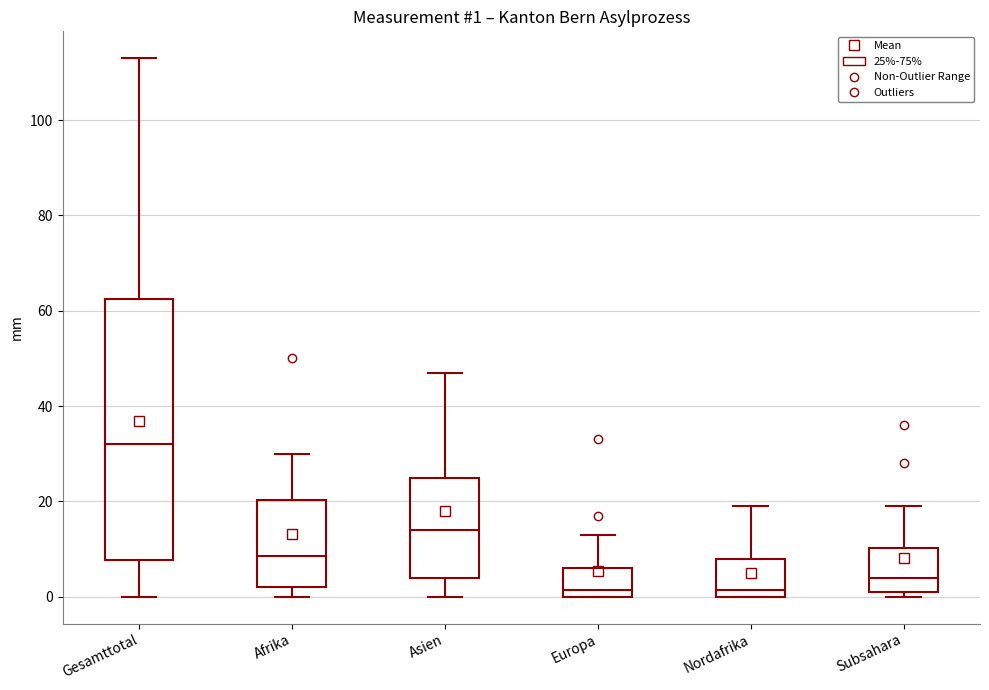

Comparing the boxes themselves (not the whiskers), which one is the tallest?

Gesamttotal